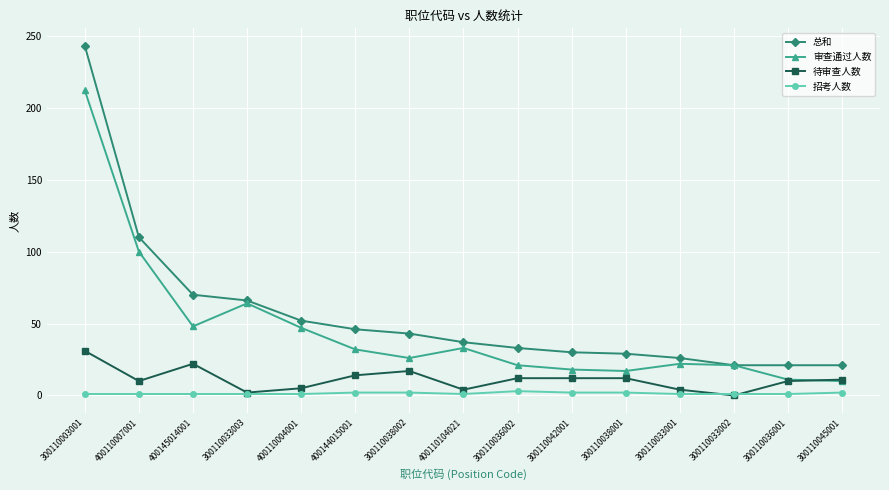

What is the difference between the 待审查人数 values at 300110036002 and 400110104021?

8